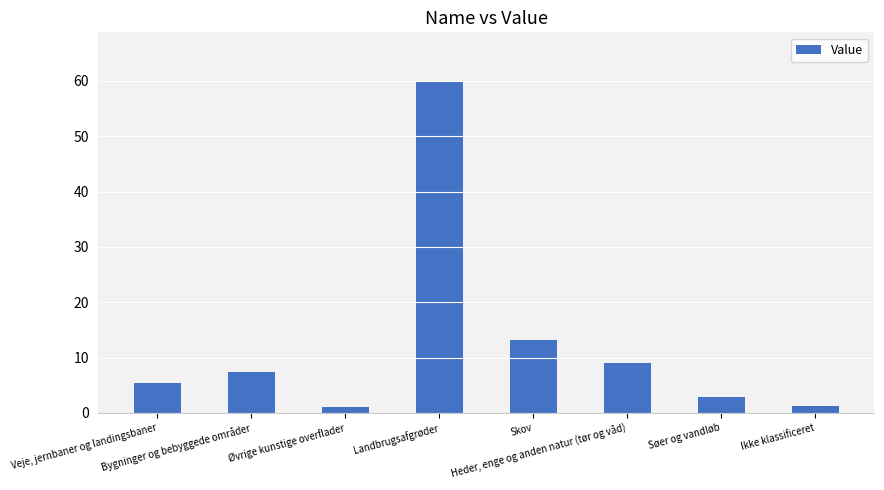

How many data points are less than 7?

4